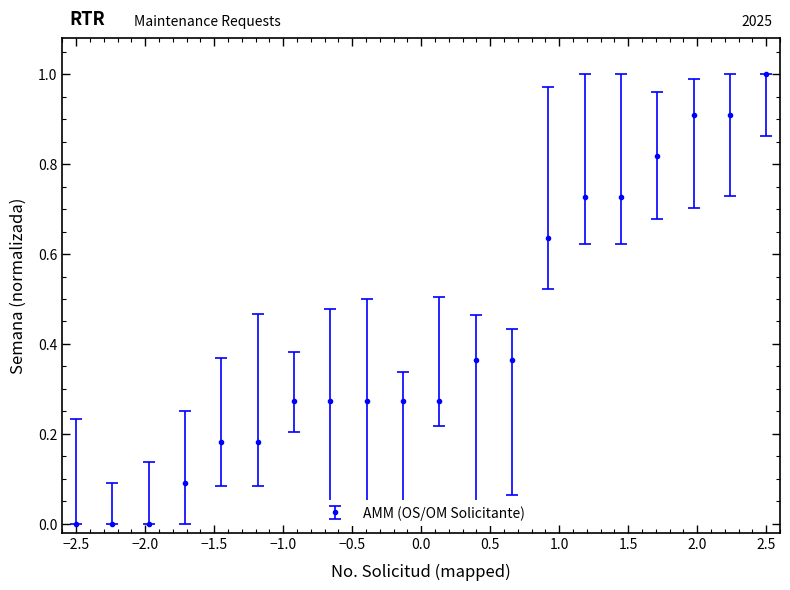

What is the greatest value displayed?

1.0